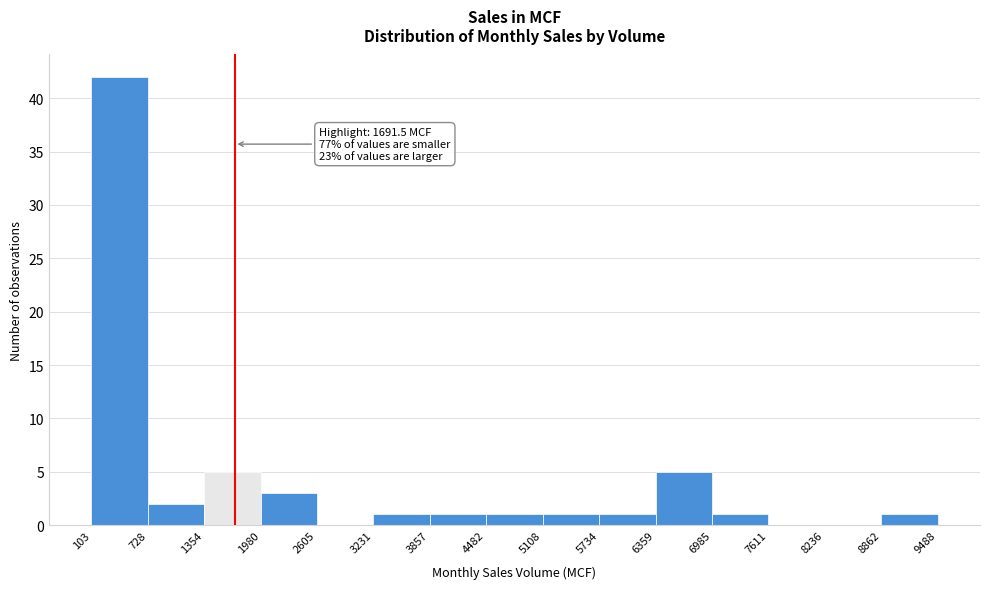

Which range on the x-axis has the tallest bar?

103 to 728